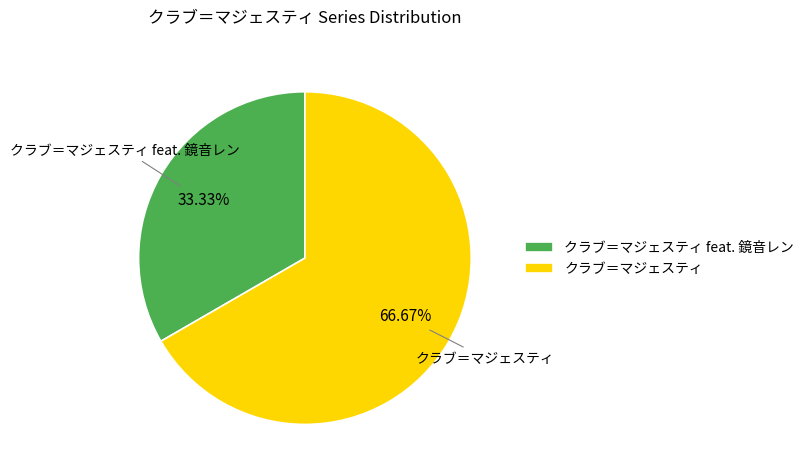

True or false: クラブ＝マジェスティ accounts for 67% of the total.

True